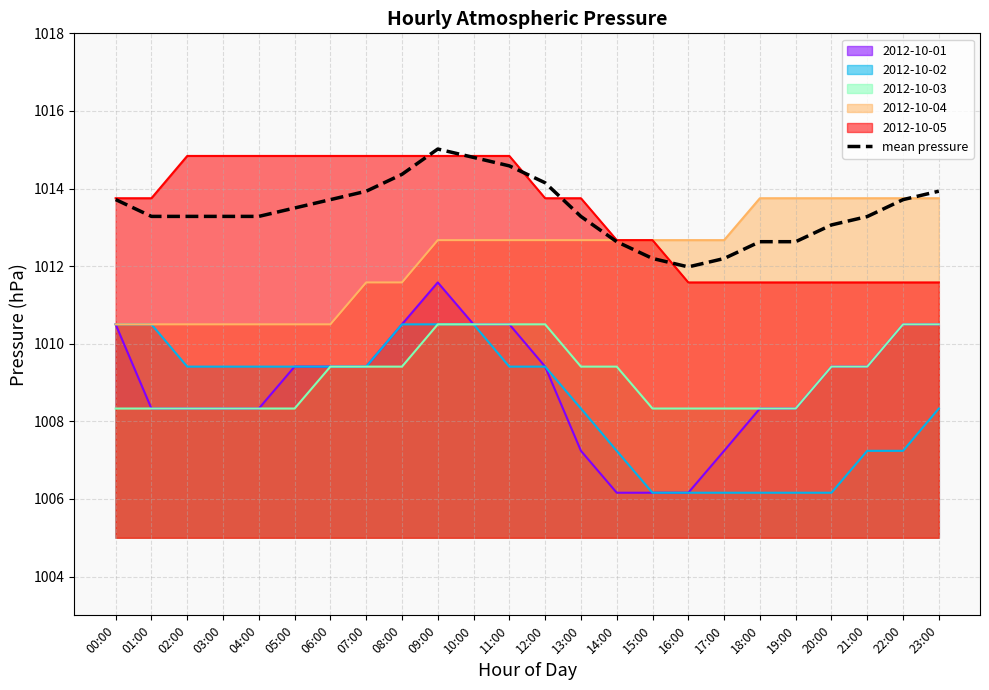

What is the difference between the maximum and second lowest values?

2.8